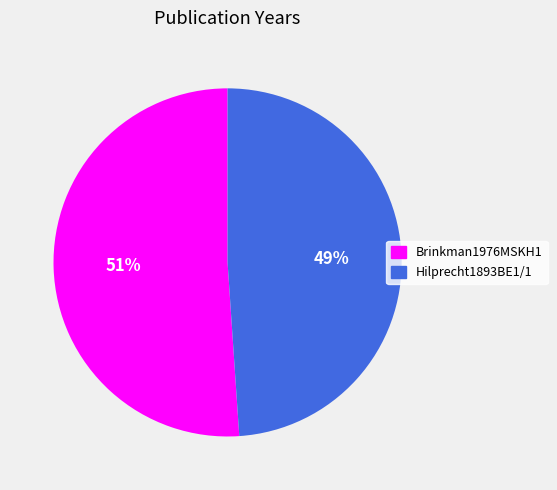

What is the ratio of the value at Brinkman1976MSKH1 to the value at Hilprecht1893BE1/1?

1.0